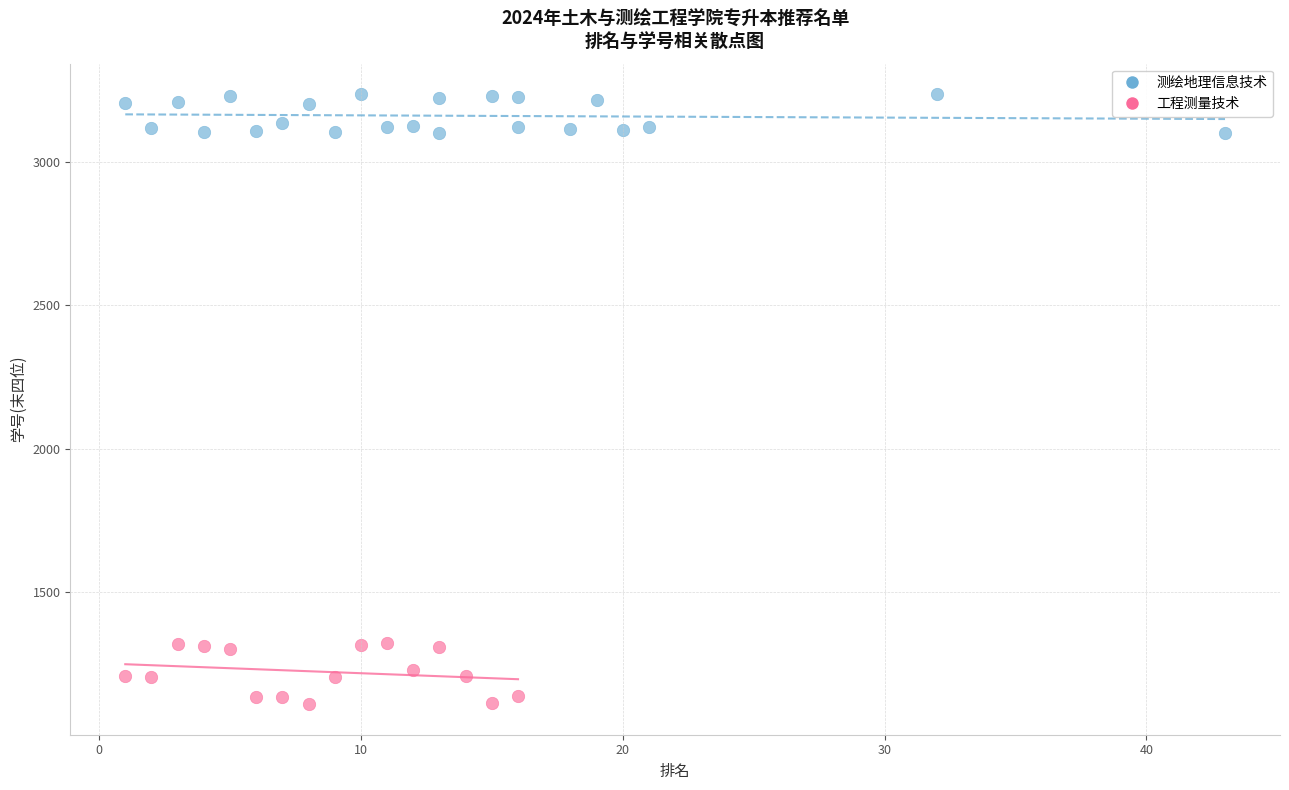

Which series contains the highest Y value?

测绘地理信息技术